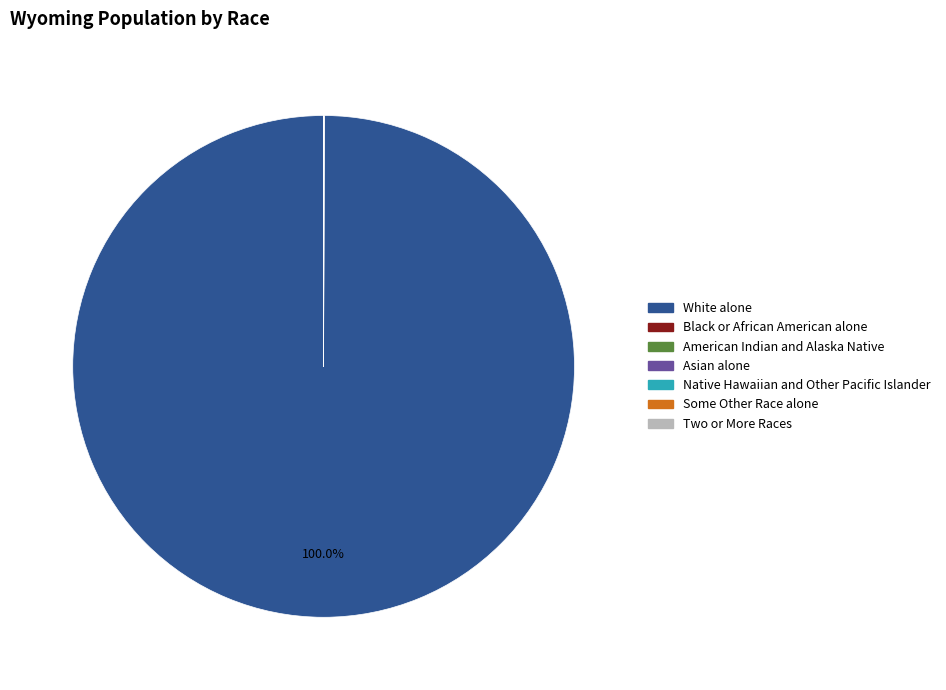

What is the majority slice?

White alone